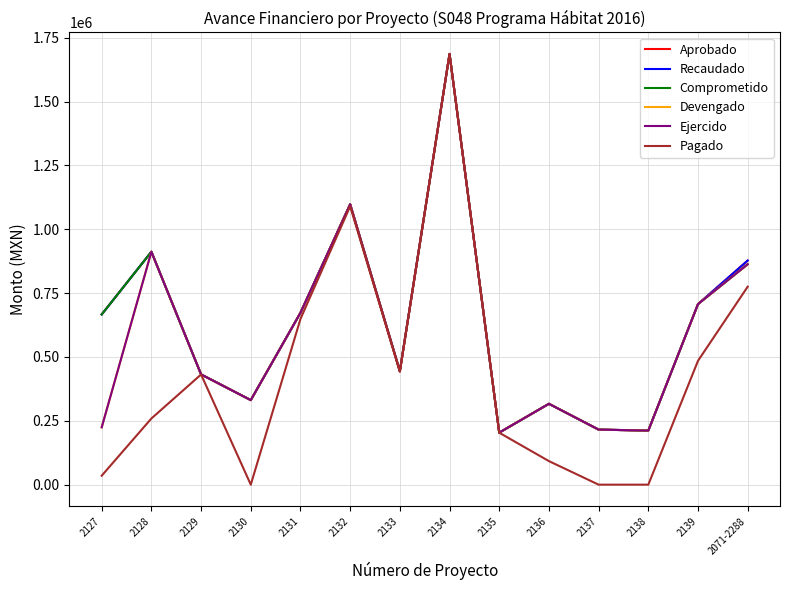

Is it true that Recaudado equals 314319.7 at 2135?

False